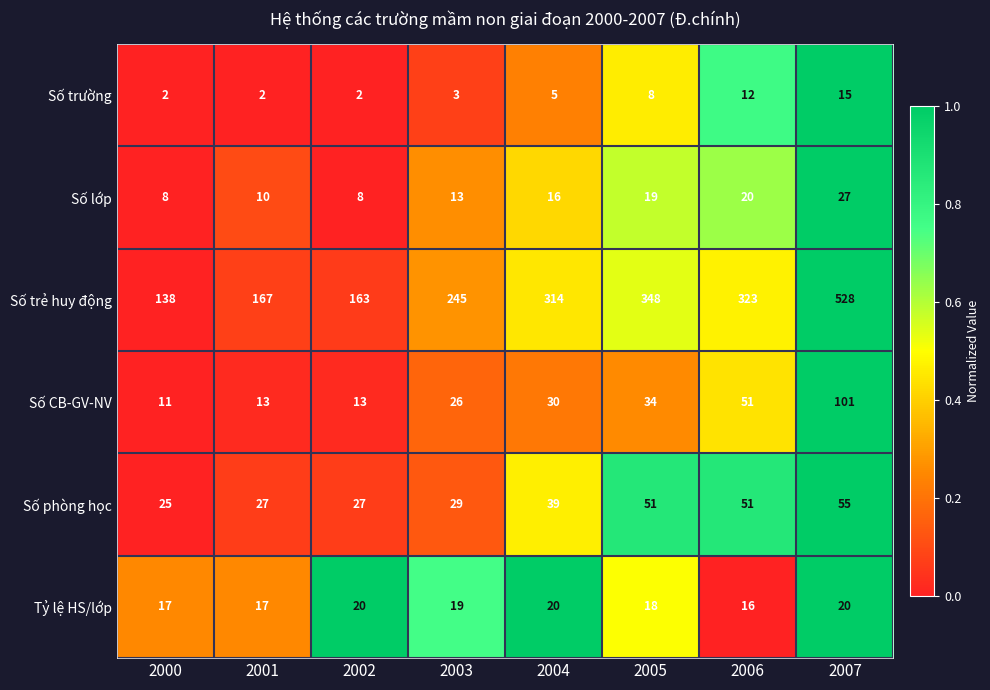

True or false: Số trường has a value of 2 at 2002.

True